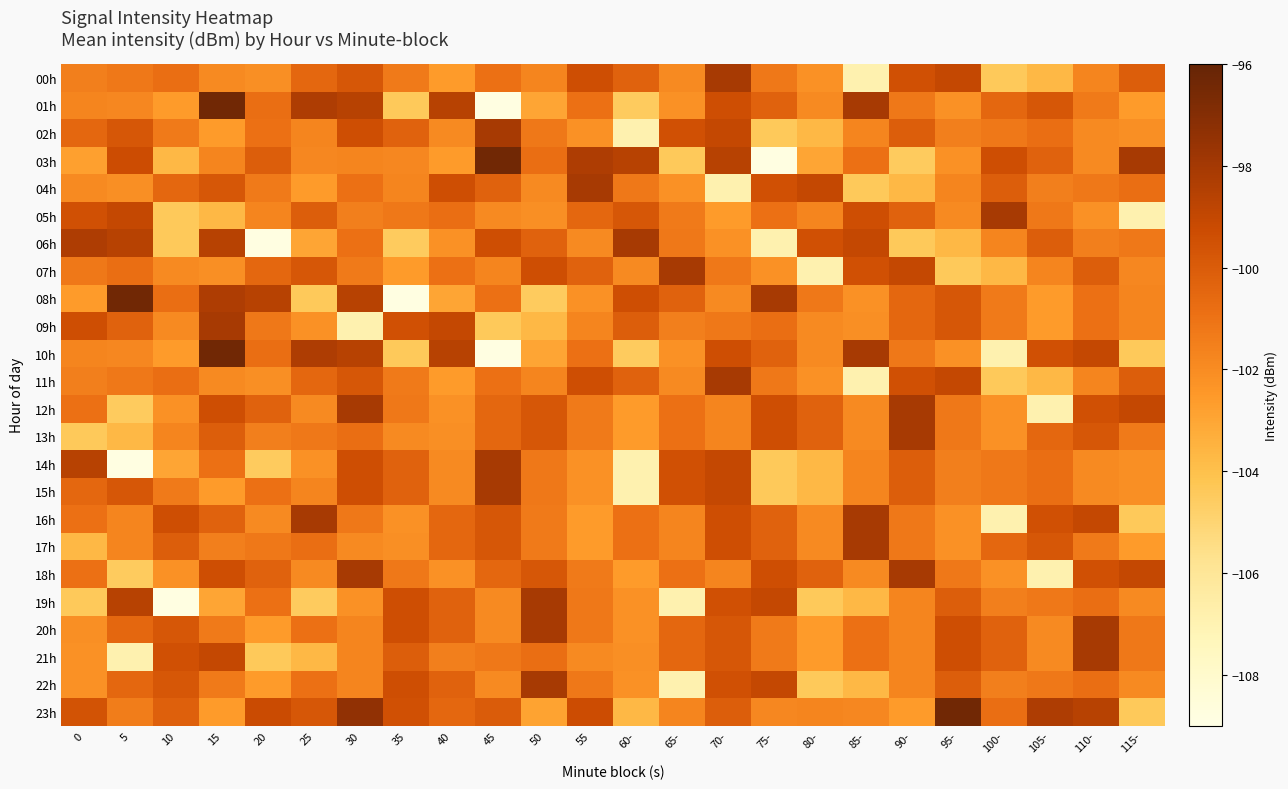

Rank the series at 0 from lowest to highest value.

13h, 19h, 17h, 03h, 08h, 21h, 22h, 20h, 04h, 01h, 10h, 00h, 11h, 07h, 12h, 16h, 18h, 02h, 15h, 23h, 05h, 09h, 14h, 06h